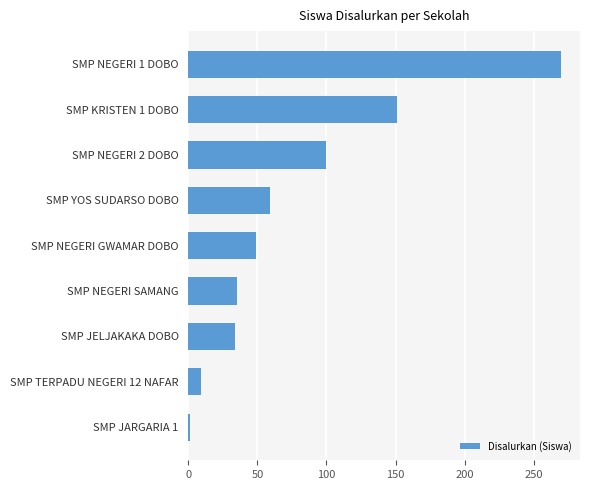

Does the chart contain stacked bars?

No